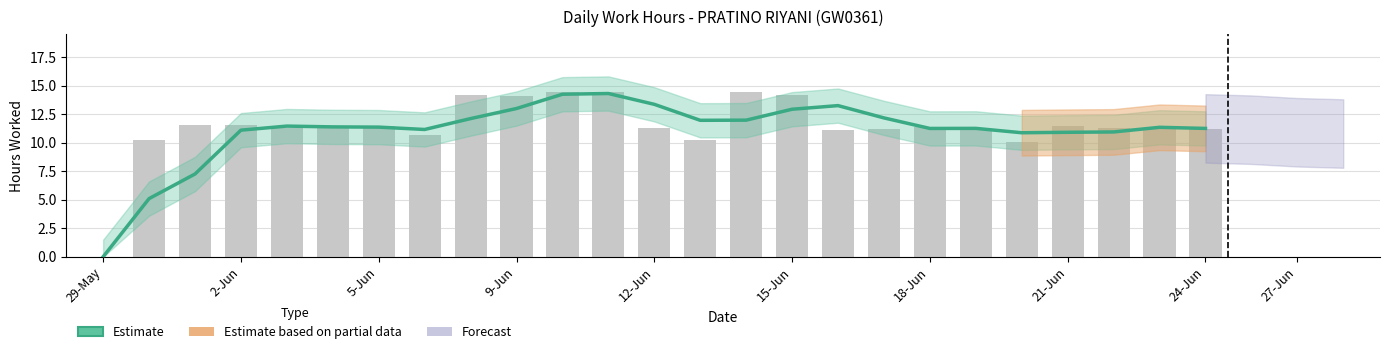

What is the sum of all values?

275.8